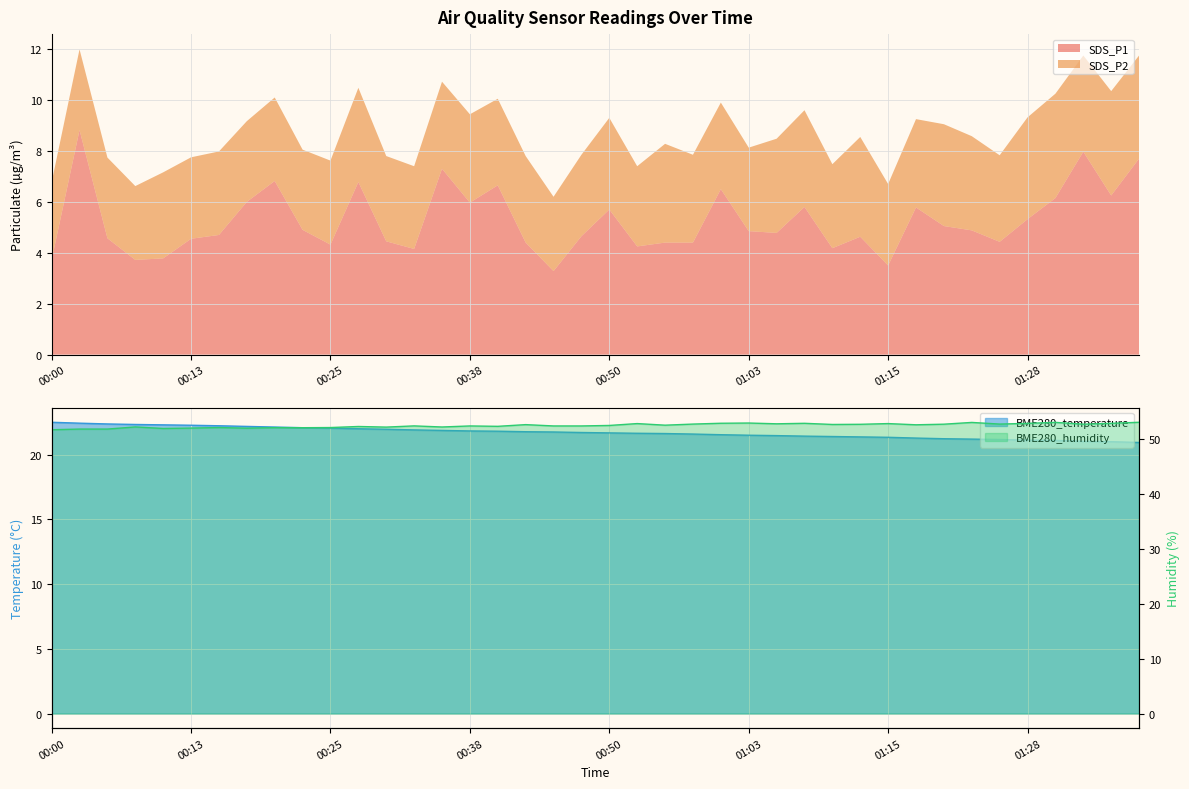

What is the value of the BME280_humidity point at the 17th from the left?

52.3